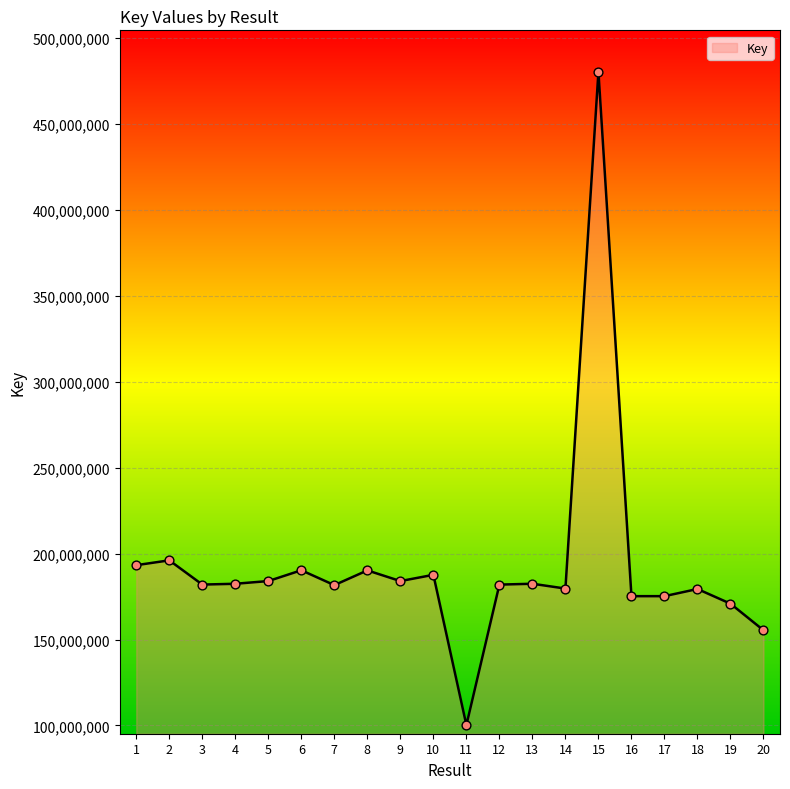

Between 17 and 4, which is larger?

4